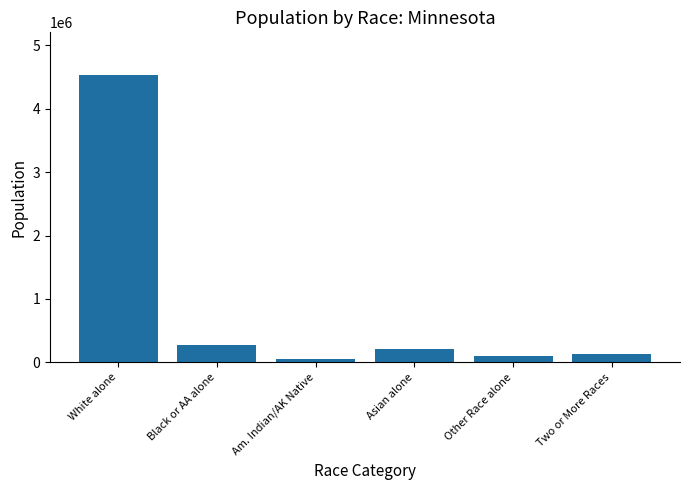

Which has a higher value, Asian alone or White alone?

White alone